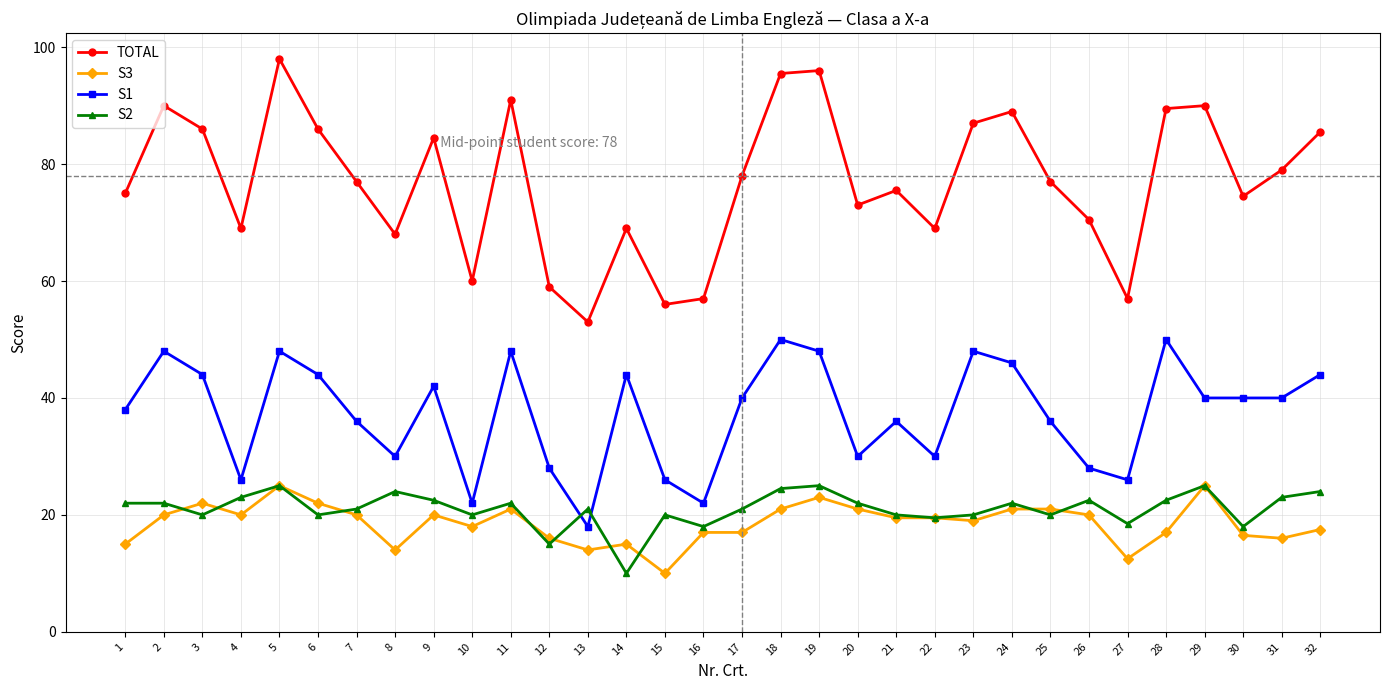

What are all the series names shown in the legend?

TOTAL, S3, S1, S2